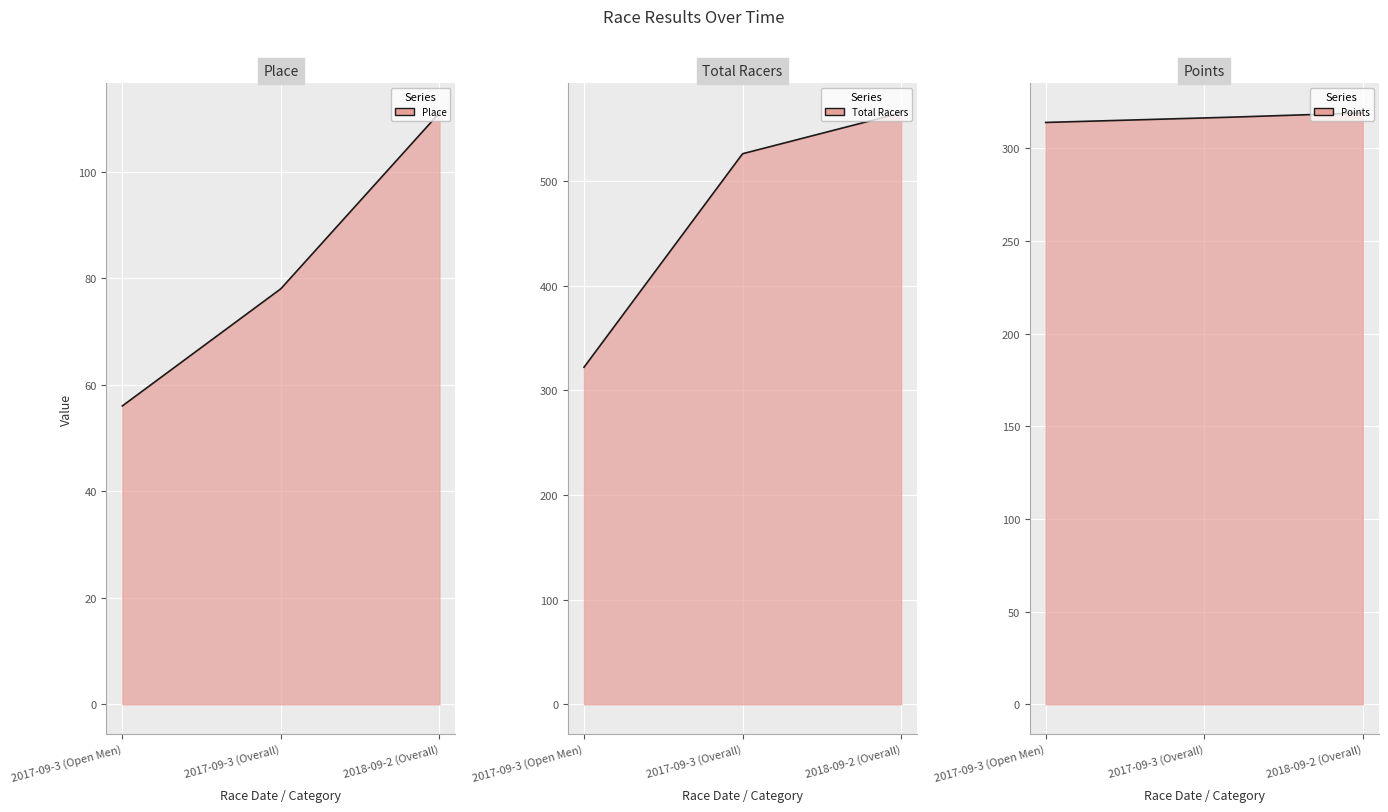

Which category has the highest value across all series?

2018-09-2 (Overall)